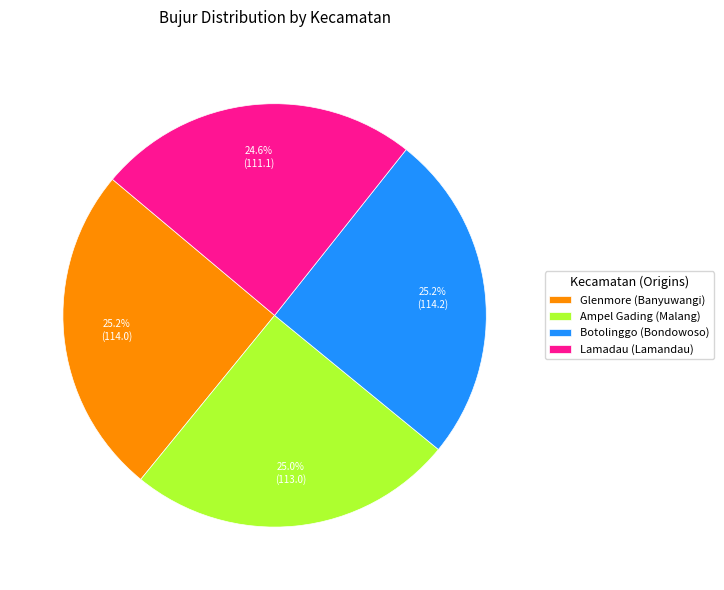

Does Ampel Gading (Malang) account for over 50% of the chart?

No